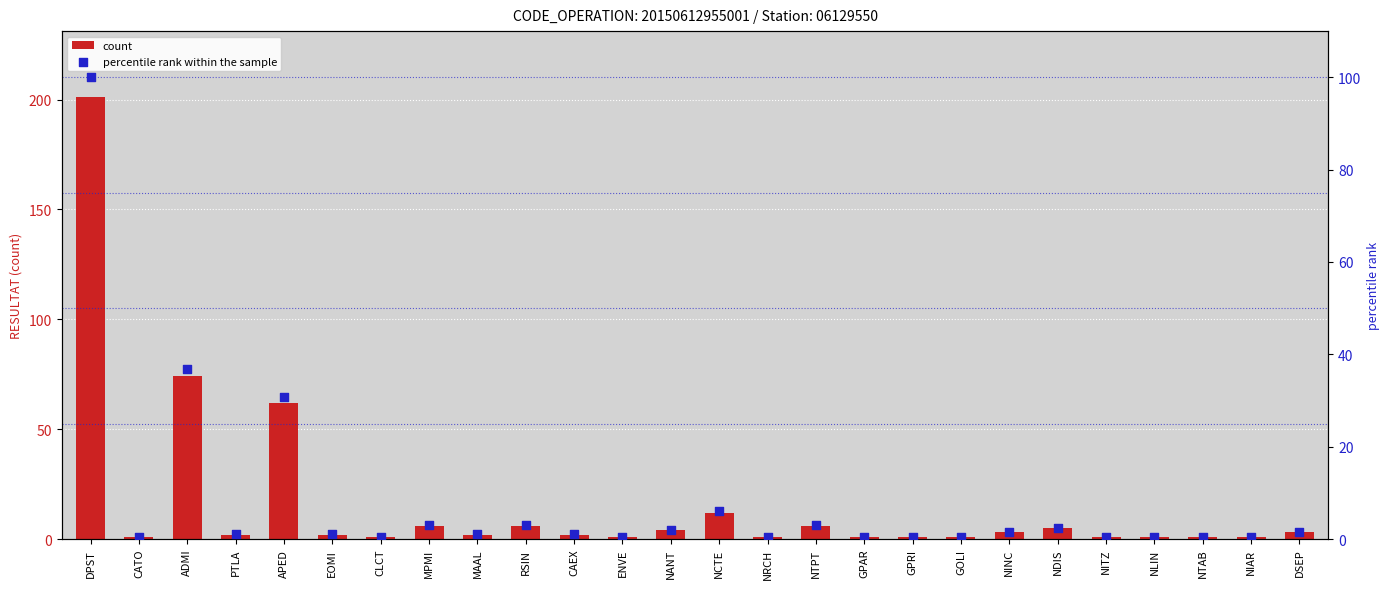

Which series has the largest Y range (max minus min)?

count